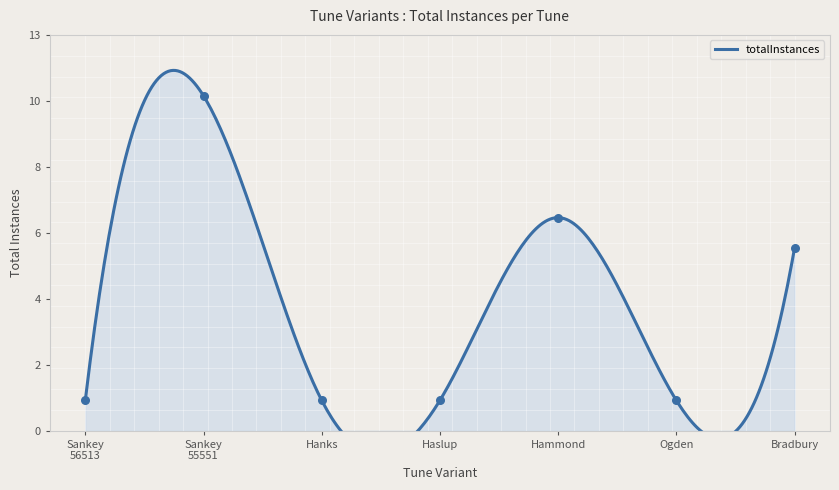

Approximately how many times larger is the value at Hanks compared to Sankey 56513?

1.0